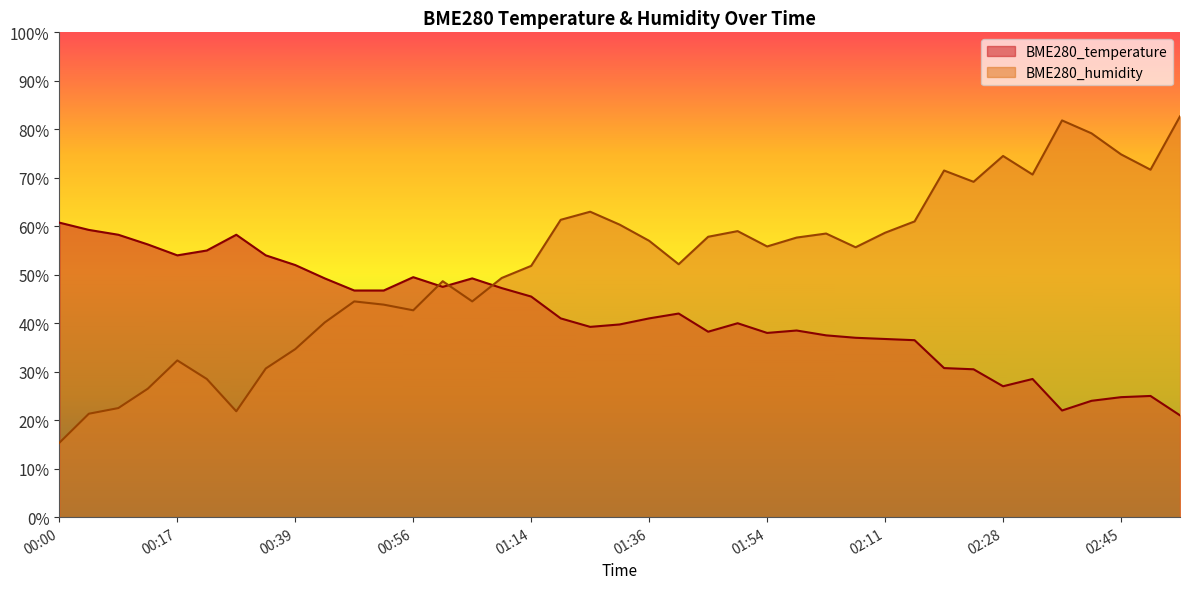

Between 00:39 and 01:54, which series saw the biggest shift?

BME280_humidity